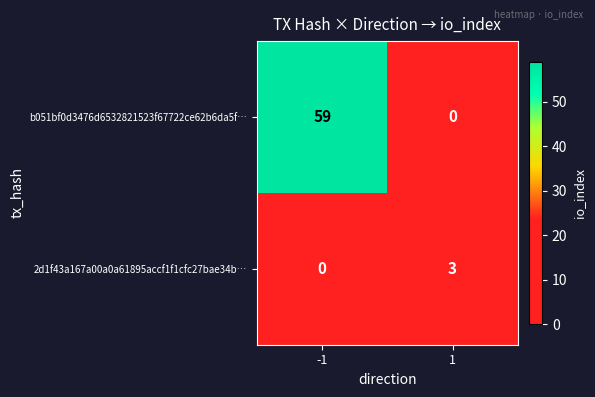

Which label corresponds to the largest value in the chart?

-1